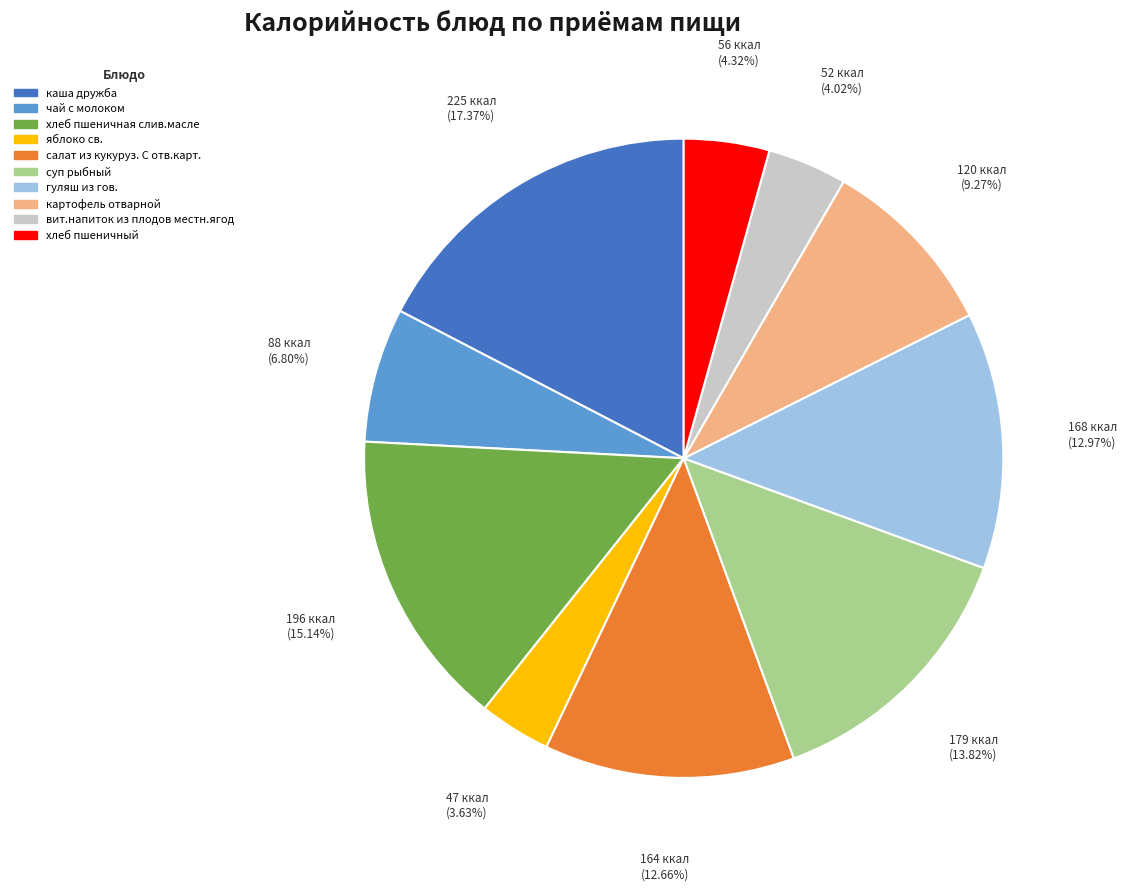

What is the ratio of the value at каша дружба to the value at чай с молоком?

2.6